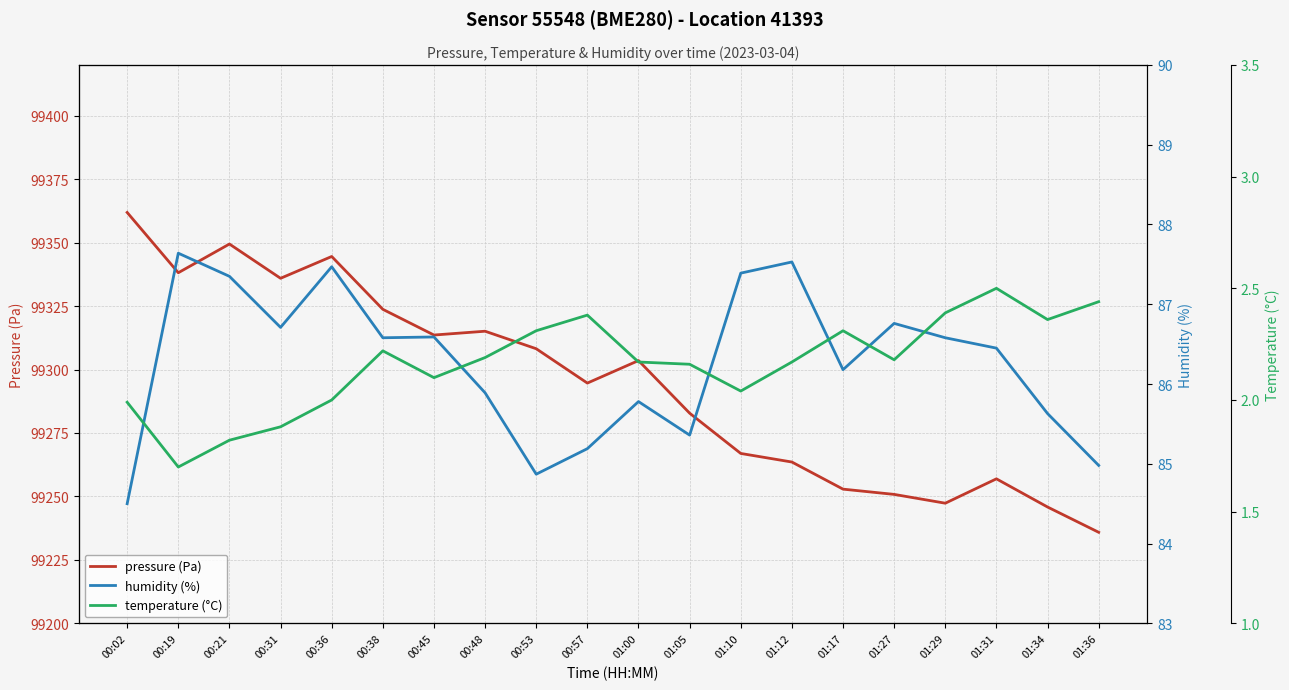

Which category has the highest value in the pressure (Pa) series?

00:02